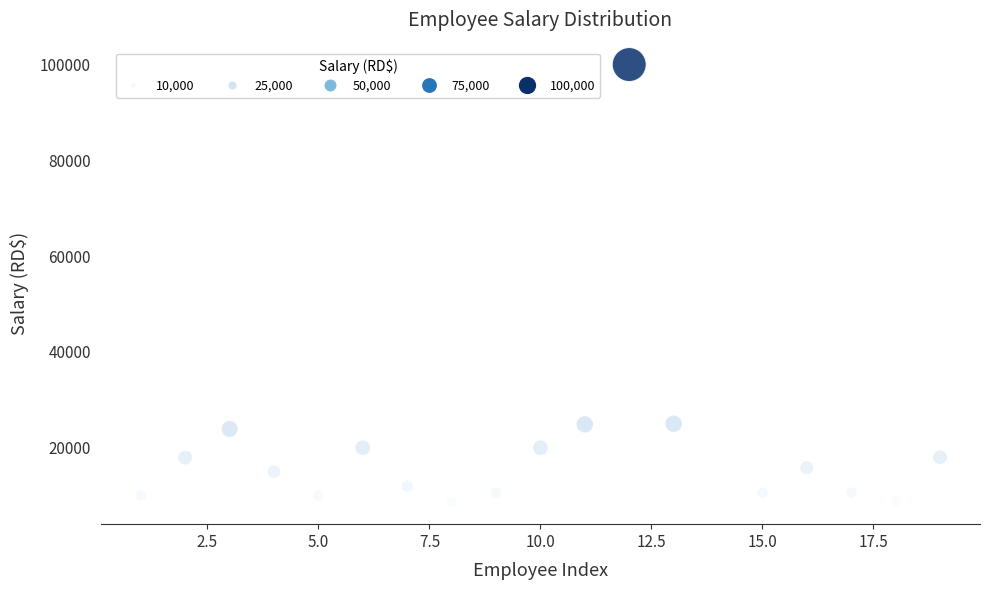

What is the range of X values (max minus min)?

18.0